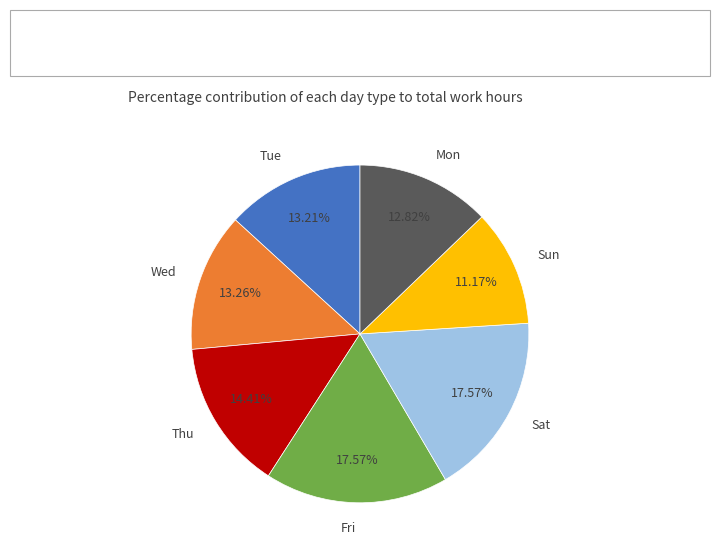

Which category has the smallest portion of the pie?

Sun